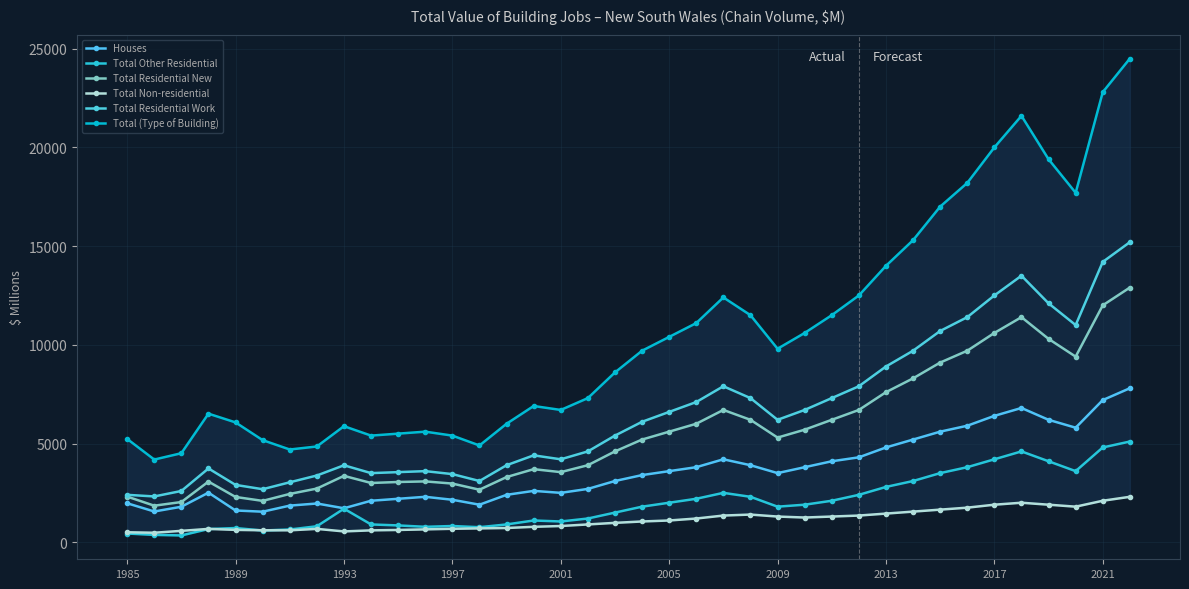

Is it true that Total (Type of Building) equals 15300.0 at 29?

True